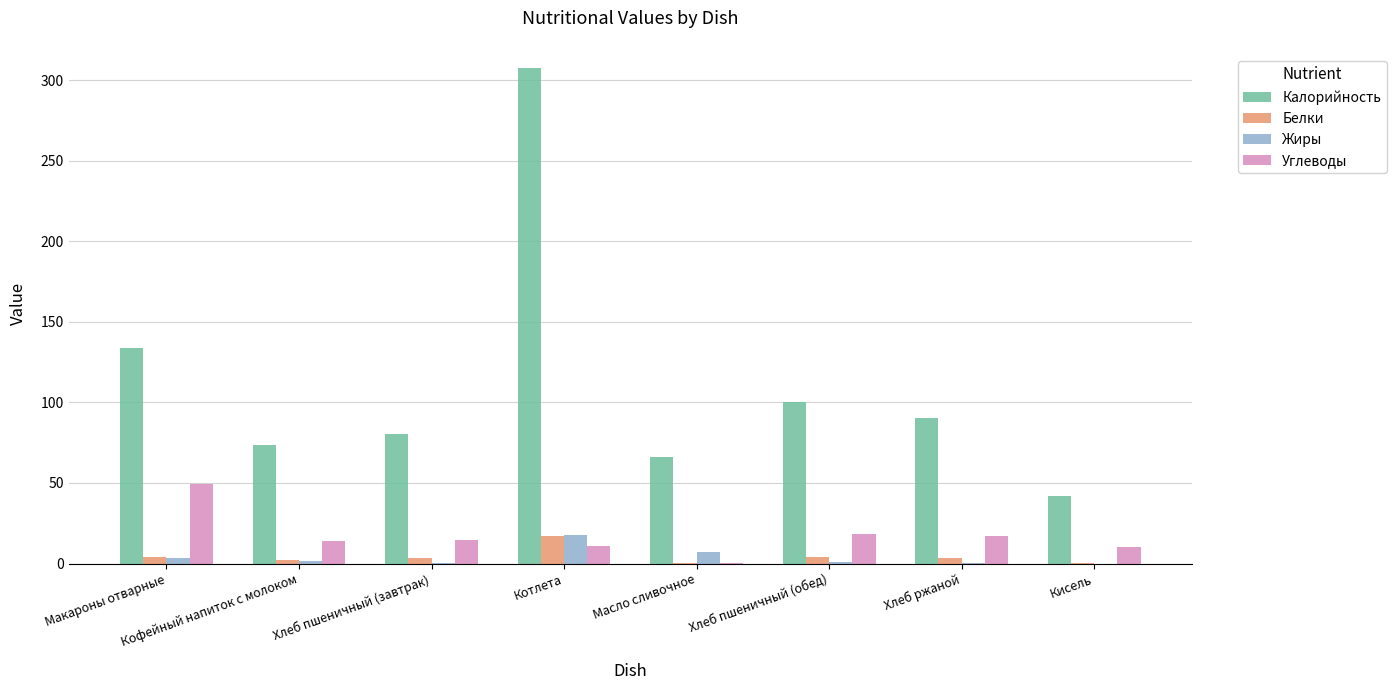

True or false: Калорийность has a value of 109.4 at Хлеб пшеничный (завтрак).

False